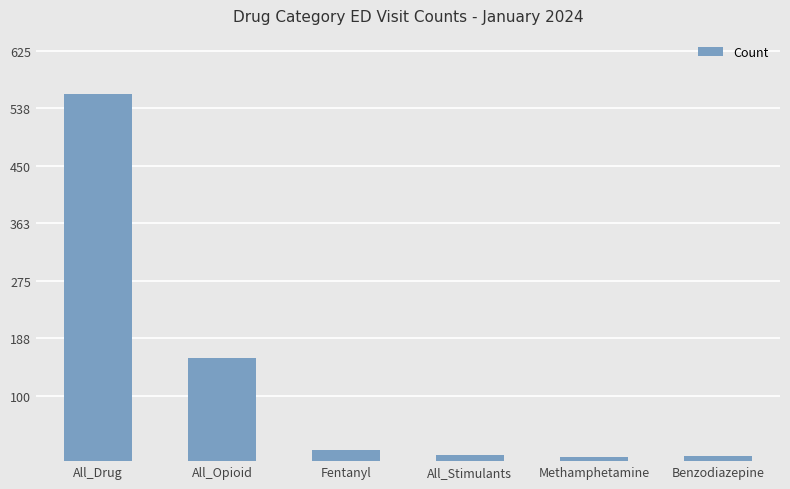

What is the greatest value displayed?

560